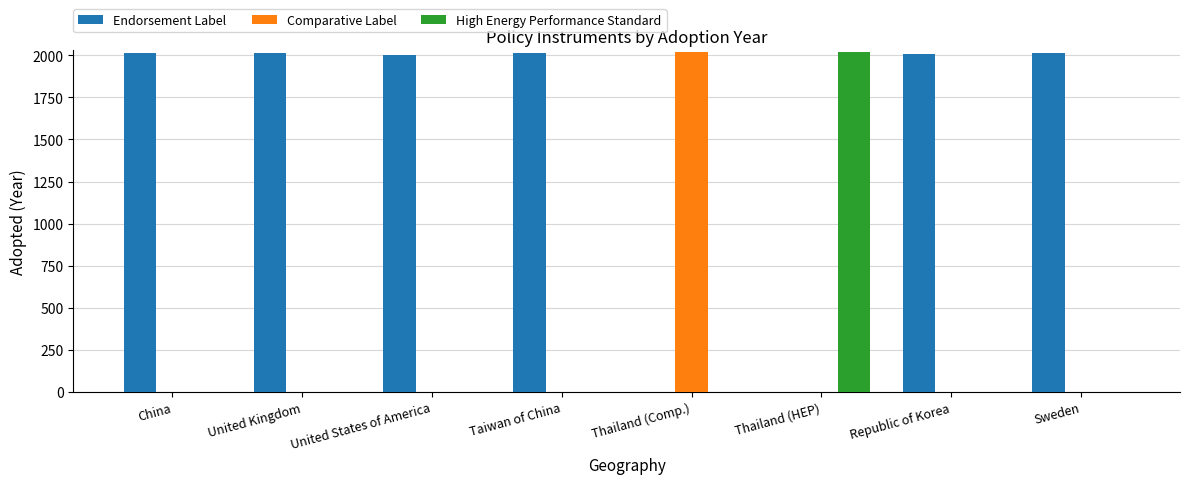

What is the maximum value shown in the chart?

2022